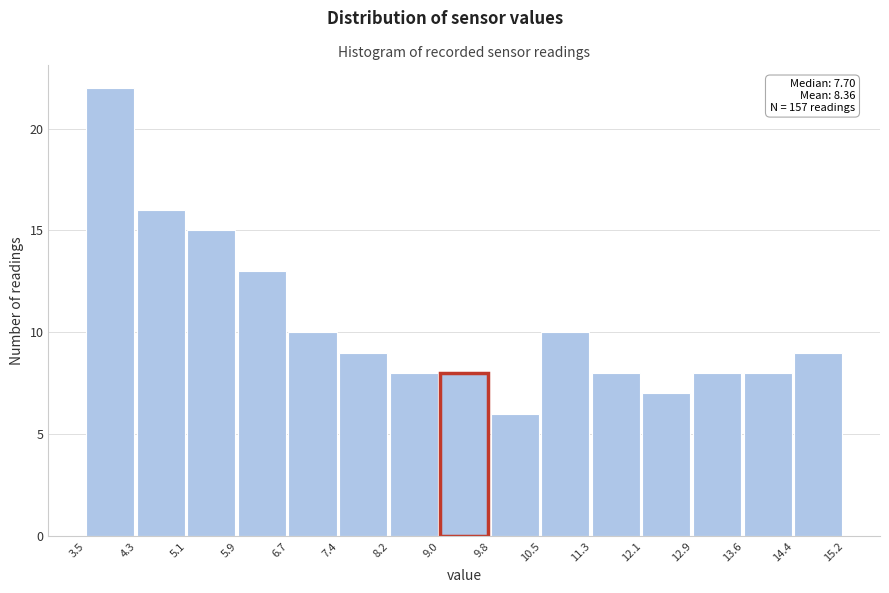

Which range on the x-axis has the tallest bar?

3.5 to 4.3